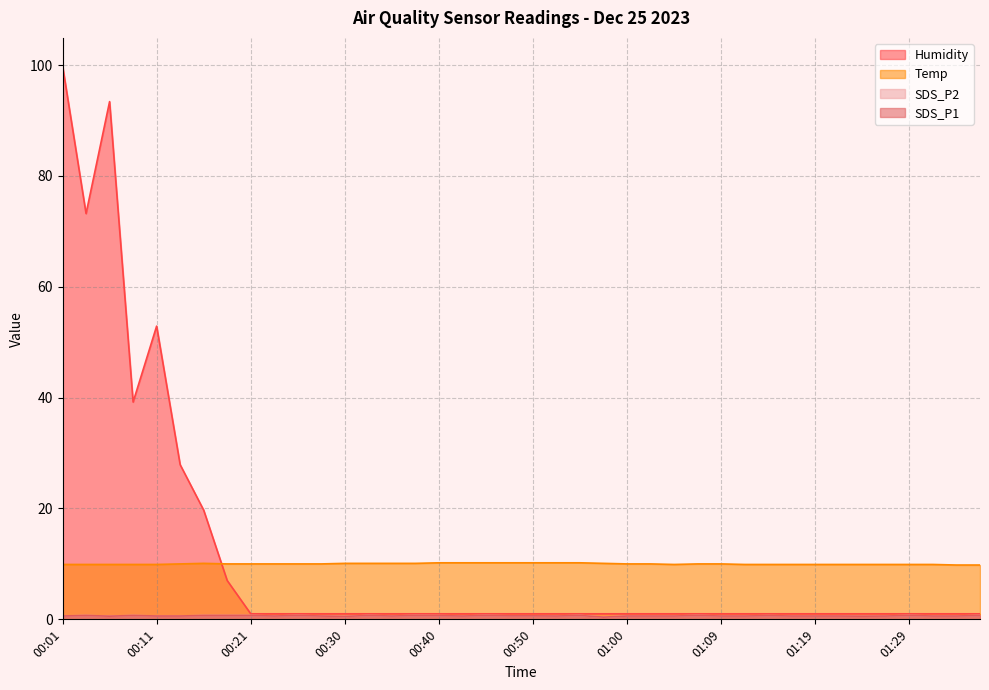

At how many categories does at least one series exceed 10?

19